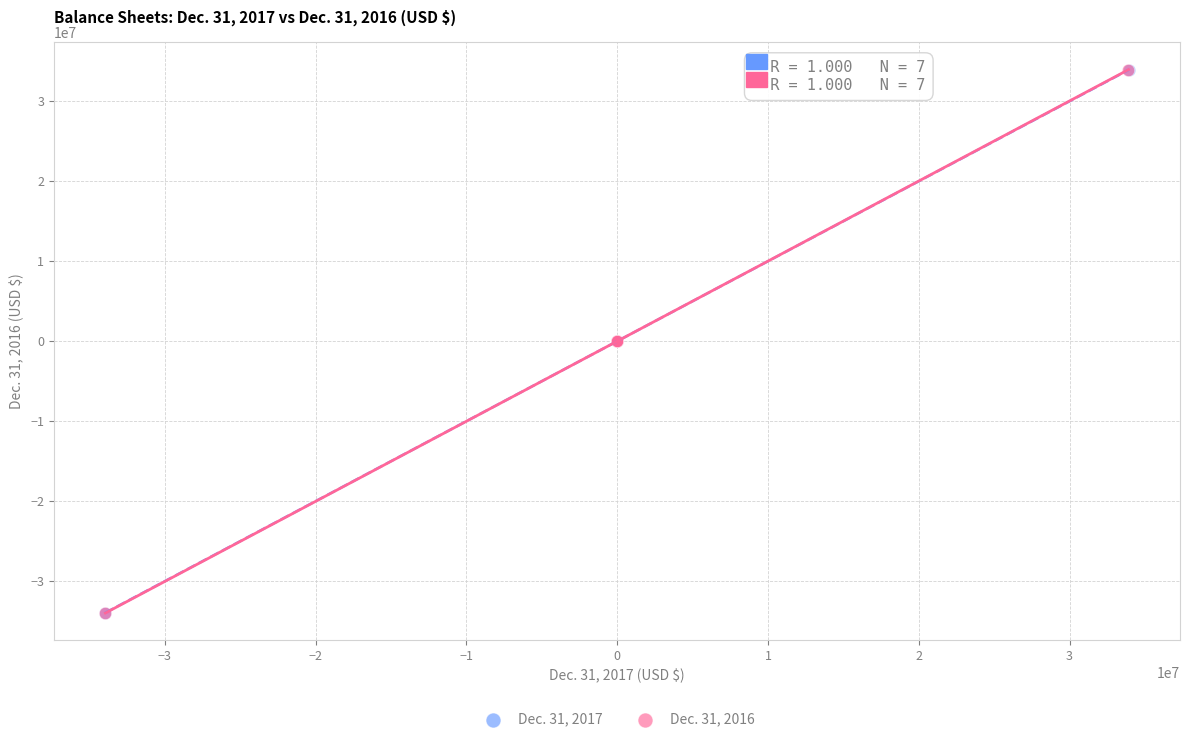

Which series has the largest Y range (max minus min)?

Dec. 31, 2016